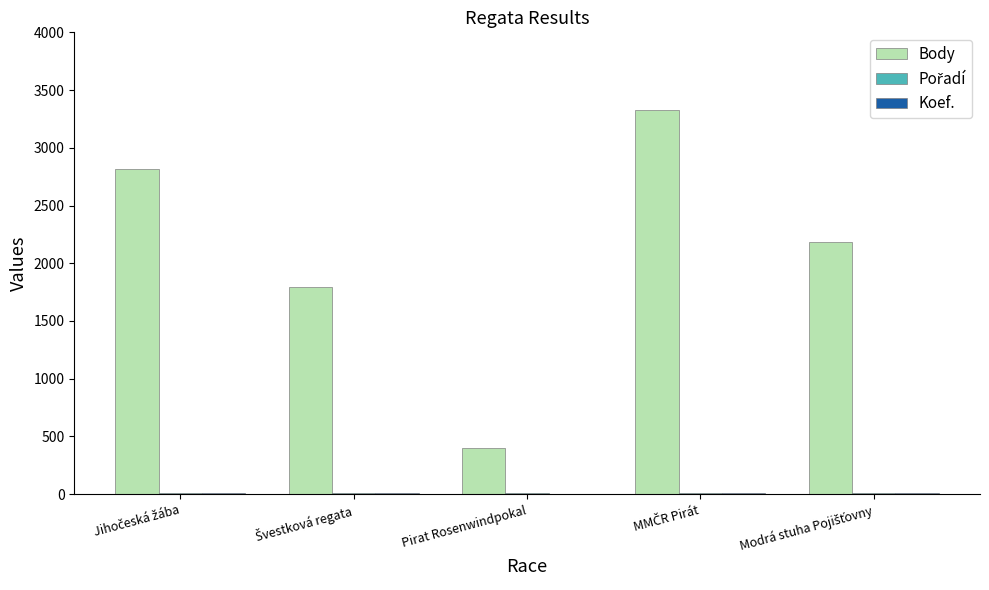

Which series has the largest total across all categories?

Body